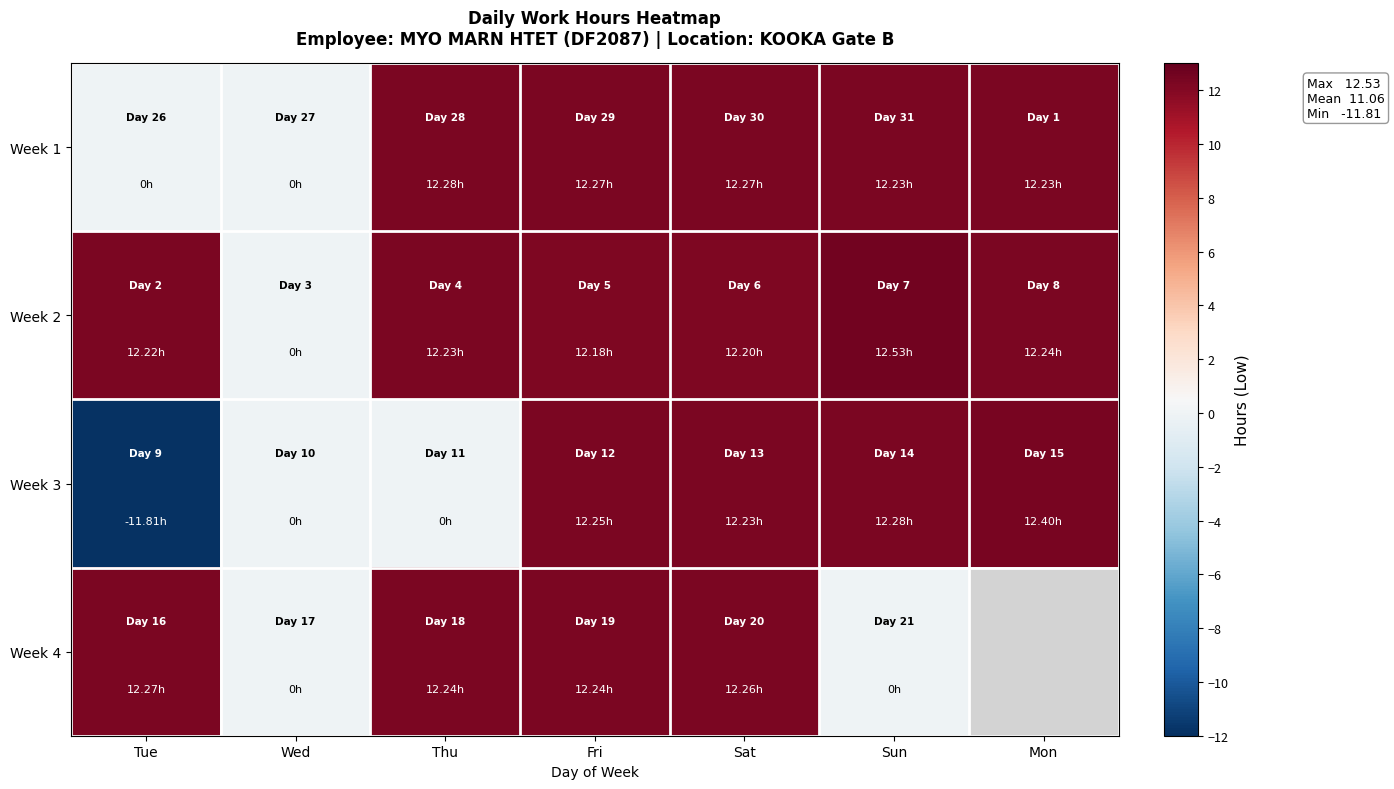

At which category is the sum across all series the highest?

Sat